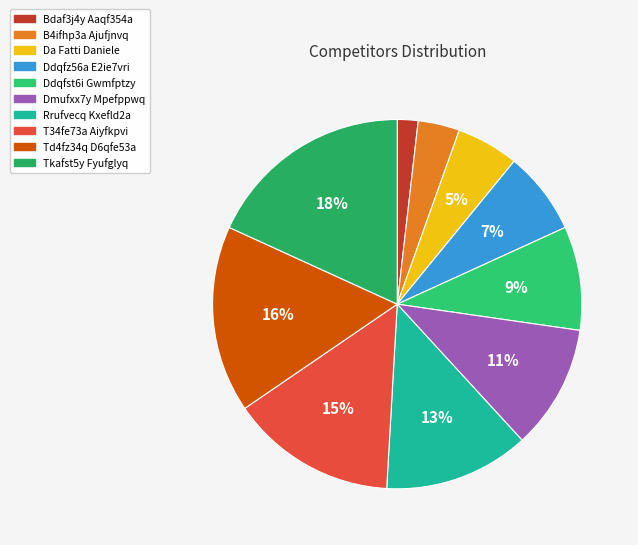

To the nearest percent, what is the difference between the largest and smallest slice percentages?

16%